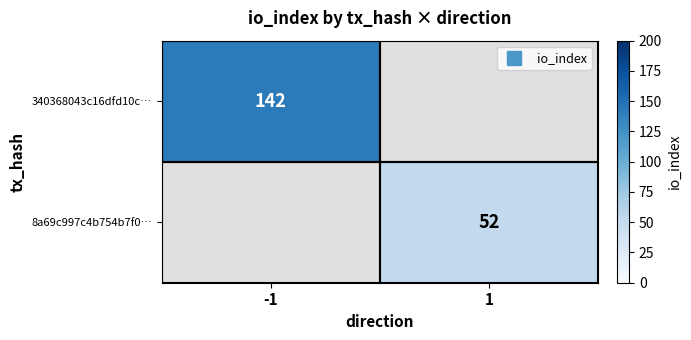

What is the greatest value displayed?

142.0